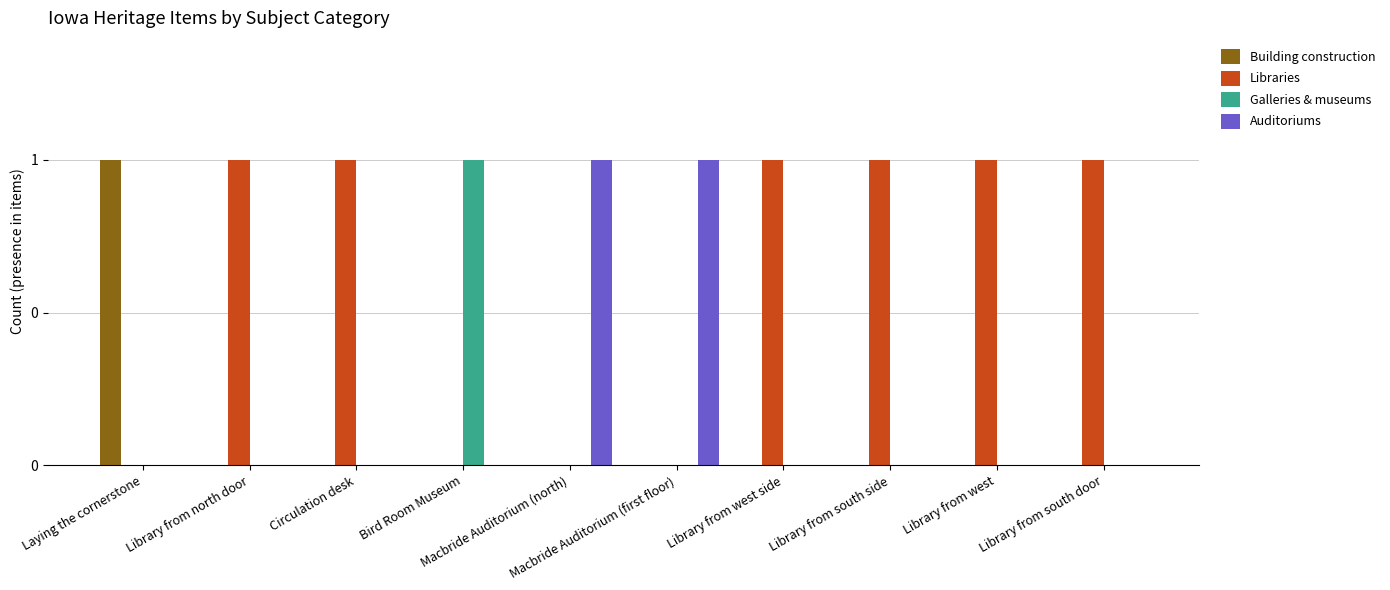

Are the bars horizontal?

No